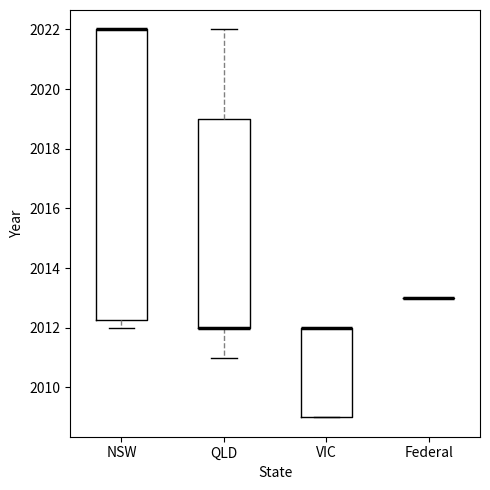

Reading left to right, transcribe this box plot: for each box, give where its median line is, the range the box spans, and where its two whiskers end, as read against the y-axis. The values are not printed on the chart, so give them approximately, as read against the axis.

NSW: median 2022.0 (drawn on the box's upper edge), box 2012.2 to 2022.0, whiskers 2012.0 to 2022.0
QLD: median 2012.0 (drawn on the box's lower edge), box 2012.0 to 2019.0, whiskers 2011.0 to 2022.0
VIC: median 2012.0 (drawn on the box's upper edge), box 2009.0 to 2012.0, whiskers 2009.0 to 2012.0
Federal: box collapsed to a line at 2013.0, whiskers 2013.0 to 2013.0